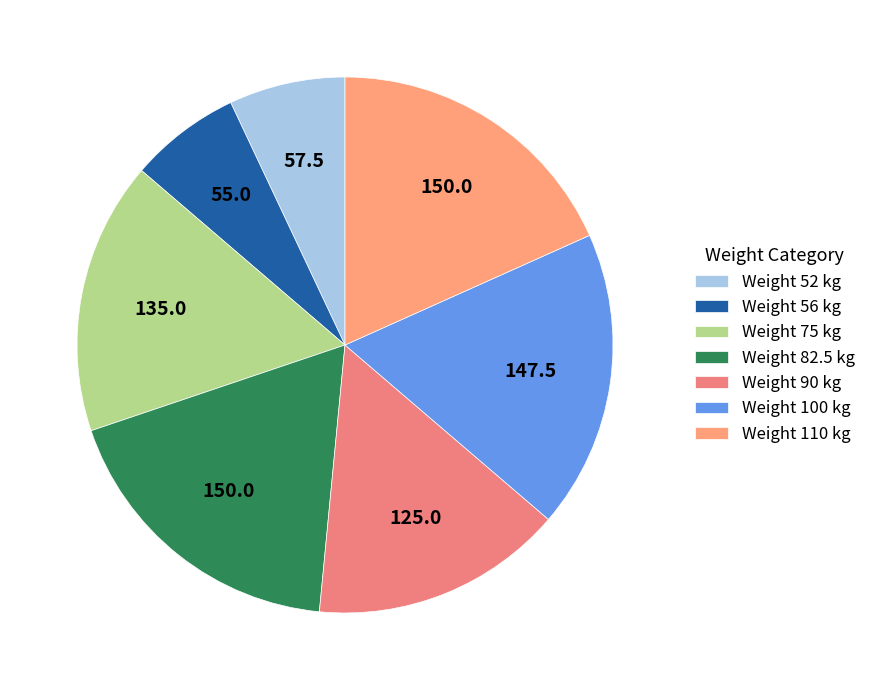

Which category has the smallest portion of the pie?

56